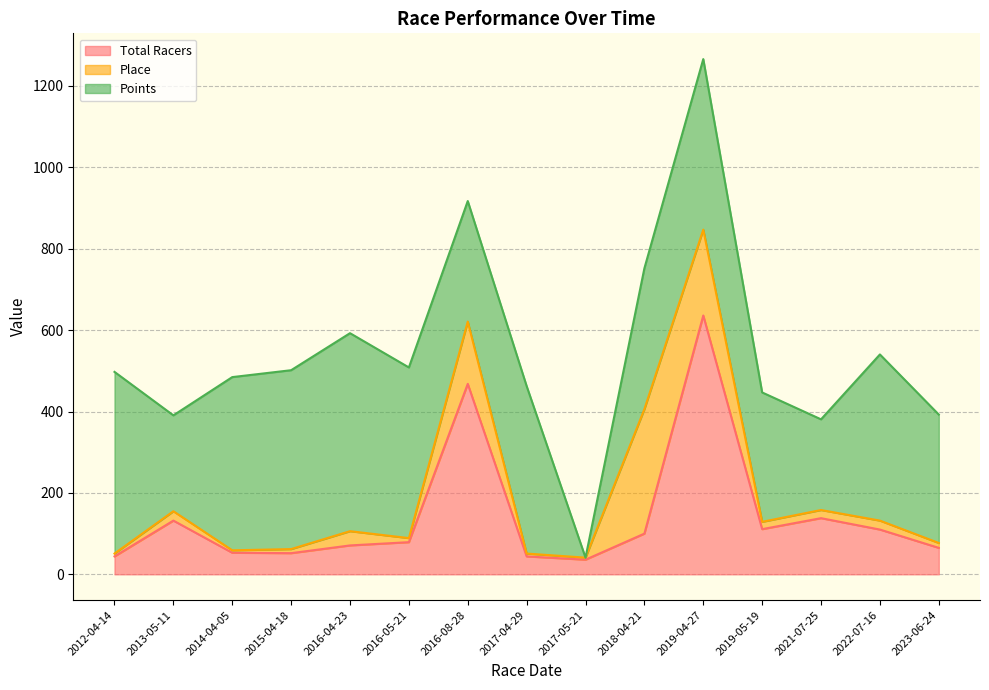

Reading right to left, transcribe all the data shown in this chart.

Total Racers: 65.0	110.0	138.0	111.0	636.0	100.0	36.0	44.0	468.0	79.0	71.0	52.0	53.0	132.0	44.0
Place: 12.0	22.0	20.0	18.0	211.0	306.0	5.0	7.0	153.0	10.0	35.0	10.0	6.0	23.0	7.0
Points: 315.6	408.3	222.8	317.9	419.0	346.0	0.0	411.6	296.2	419.3	486.5	439.6	425.6	235.6	446.4